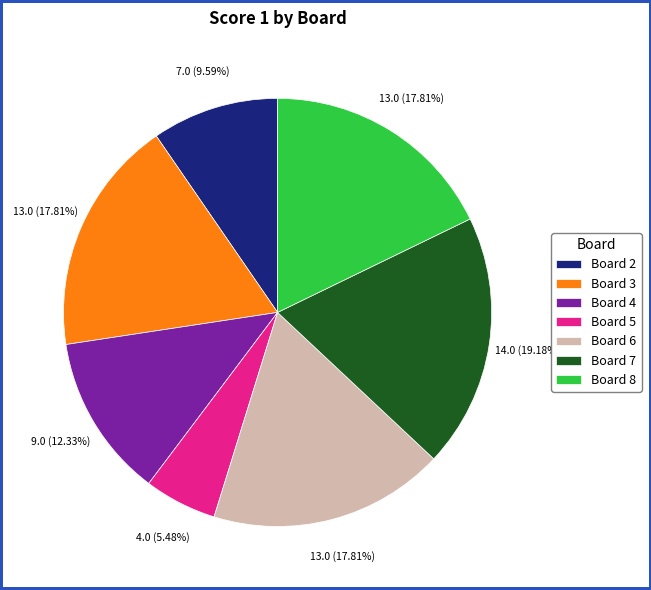

Between Board 3 and Board 4, which is larger?

Board 3